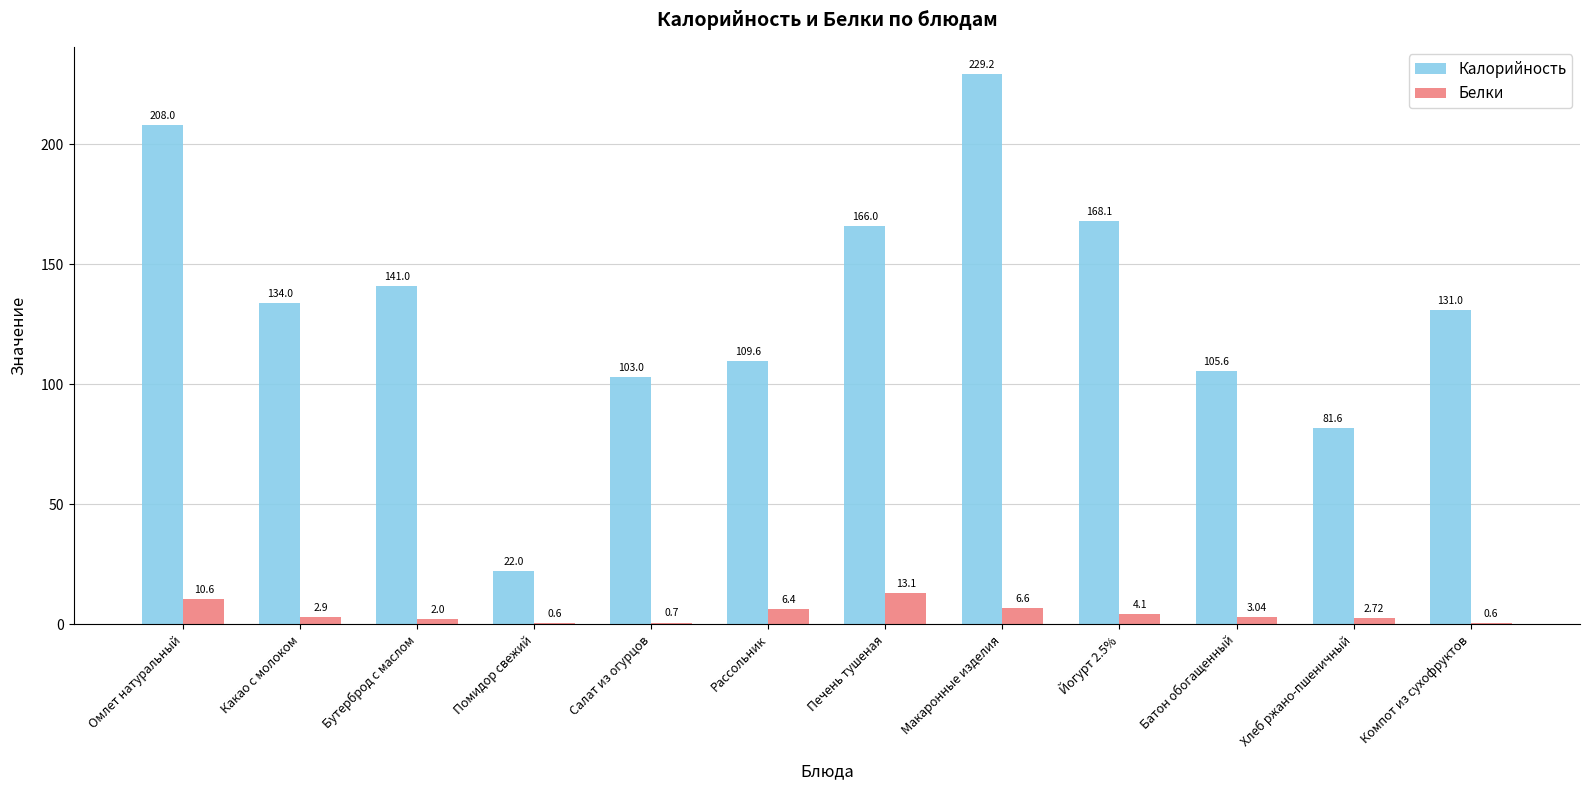

At which category is the sum across all series the highest?

Макаронные изделия